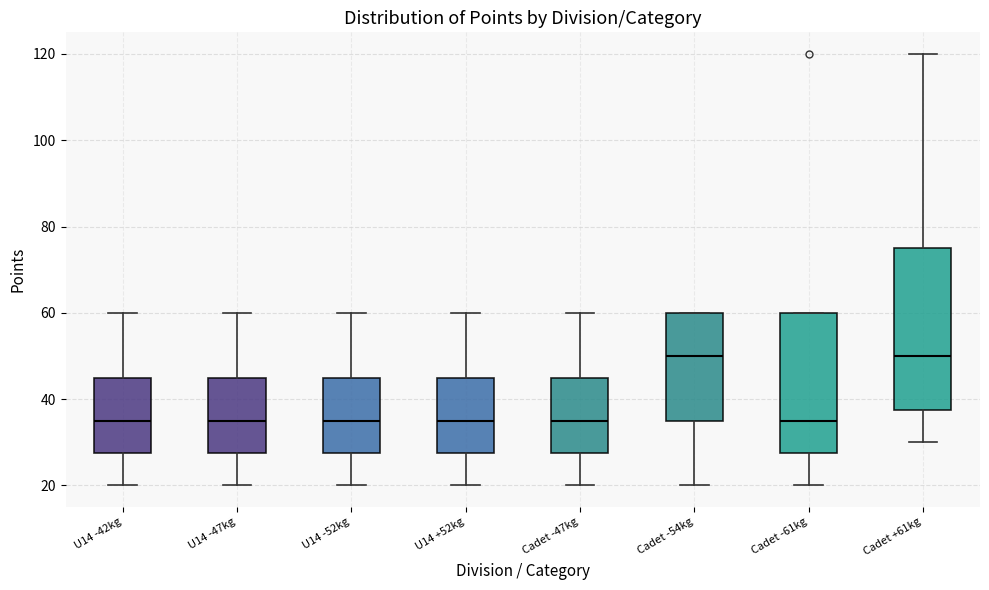

Where does the upper whisker of the box for U14 -42kg end on the y-axis? The values are not printed on the chart, so give them approximately, as read against the axis.

60